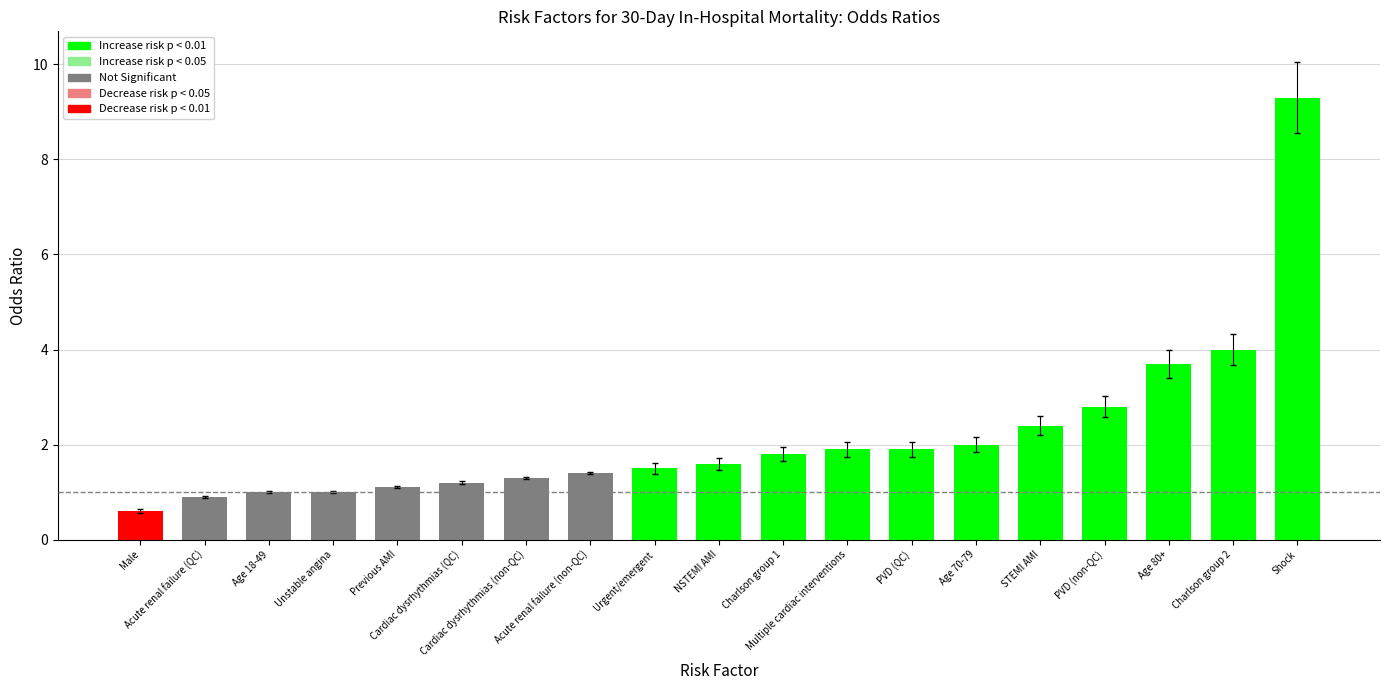

What is the sum of all values?

41.4